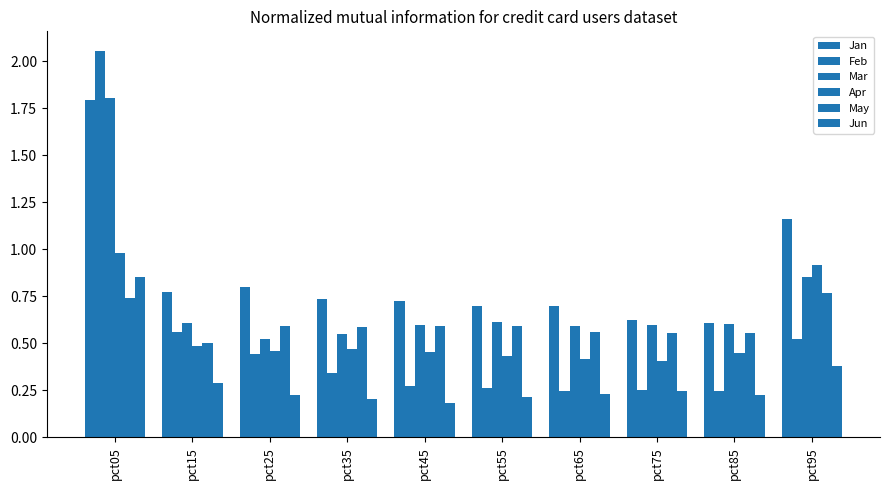

Are the bars horizontal?

No